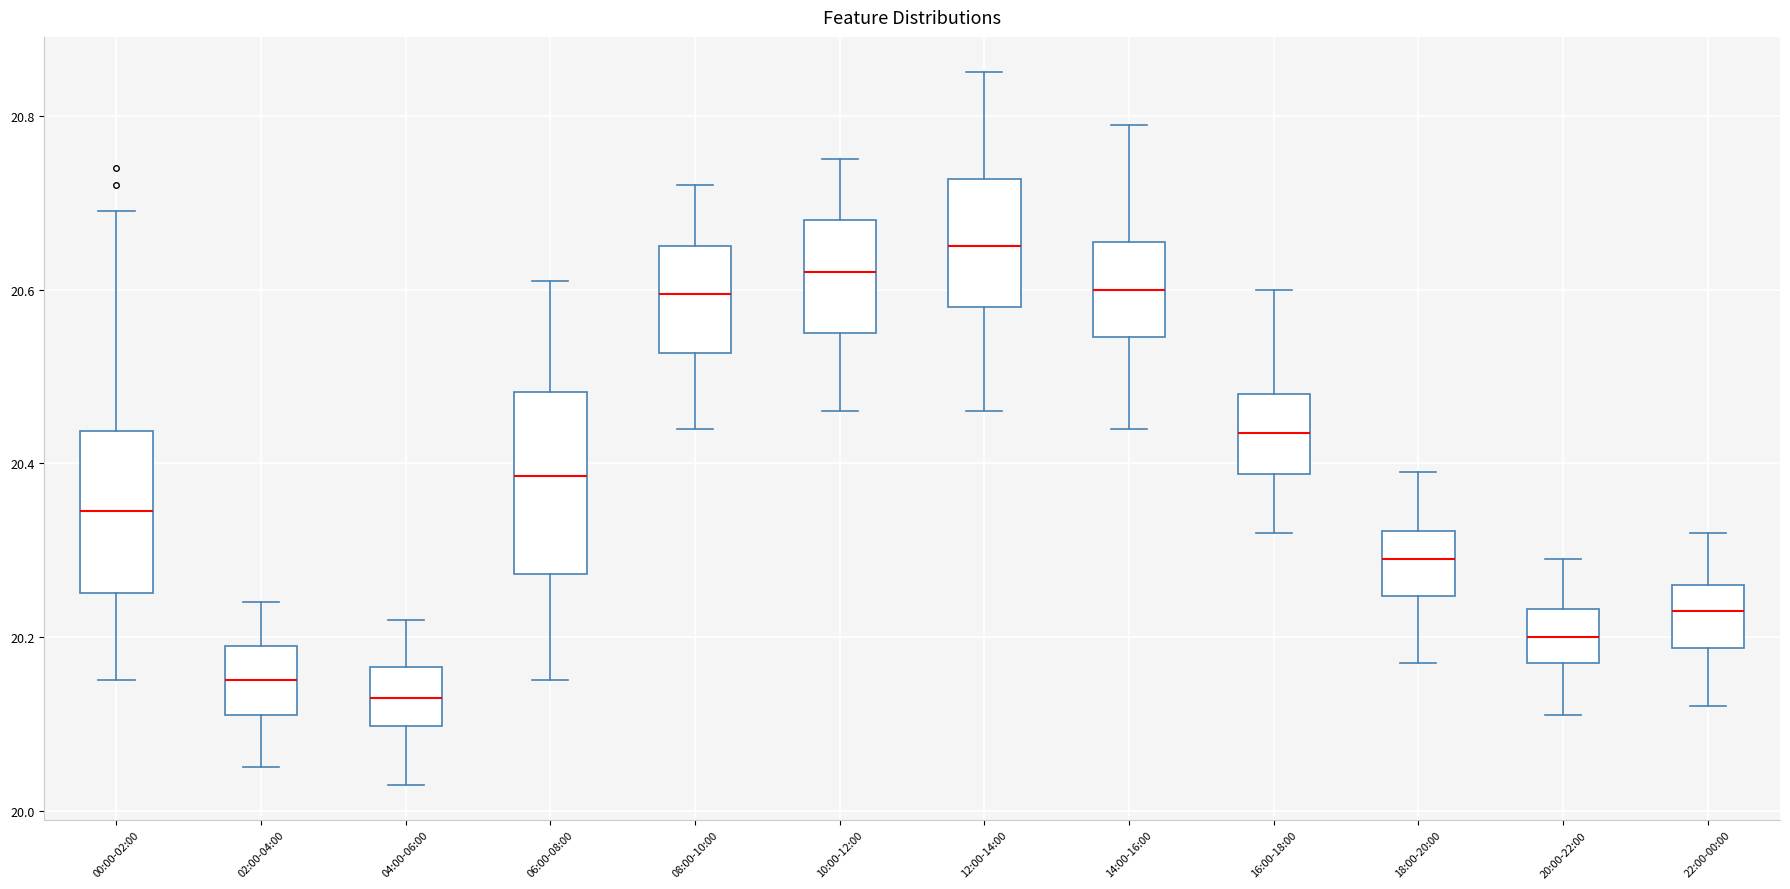

Reading left to right, read every box against the y-axis: the position of its median line, the range the box covers, and the ends of its whiskers. The values are not printed on the chart, so give them approximately, as read against the axis.

00:00-02:00: median 20.34, box 20.26 to 20.44, whiskers 20.16 to 20.70
02:00-04:00: median 20.16, box 20.12 to 20.20, whiskers 20.06 to 20.24
04:00-06:00: median 20.14, box 20.10 to 20.16, whiskers 20.04 to 20.22
06:00-08:00: median 20.38, box 20.28 to 20.48, whiskers 20.16 to 20.62
08:00-10:00: median 20.60, box 20.52 to 20.66, whiskers 20.44 to 20.72
10:00-12:00: median 20.62, box 20.56 to 20.68, whiskers 20.46 to 20.76
12:00-14:00: median 20.66, box 20.58 to 20.72, whiskers 20.46 to 20.86
14:00-16:00: median 20.60, box 20.54 to 20.66, whiskers 20.44 to 20.80
16:00-18:00: median 20.44, box 20.38 to 20.48, whiskers 20.32 to 20.60
18:00-20:00: median 20.30, box 20.24 to 20.32, whiskers 20.18 to 20.40
20:00-22:00: median 20.20, box 20.18 to 20.24, whiskers 20.12 to 20.30
22:00-00:00: median 20.24, box 20.18 to 20.26, whiskers 20.12 to 20.32